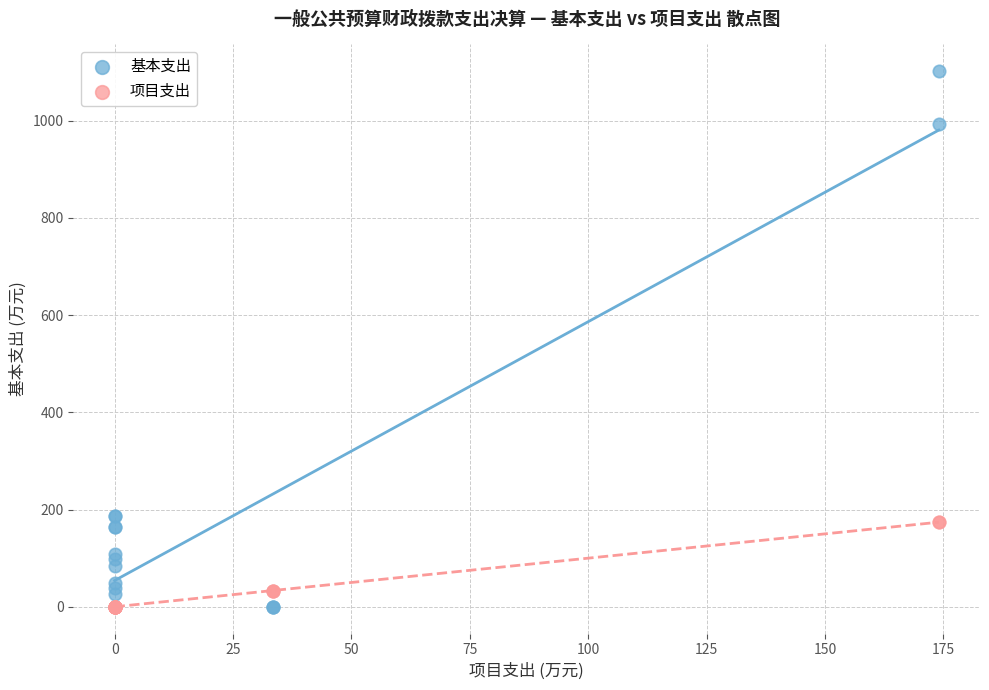

What are all the series names shown in the legend?

基本支出, 项目支出